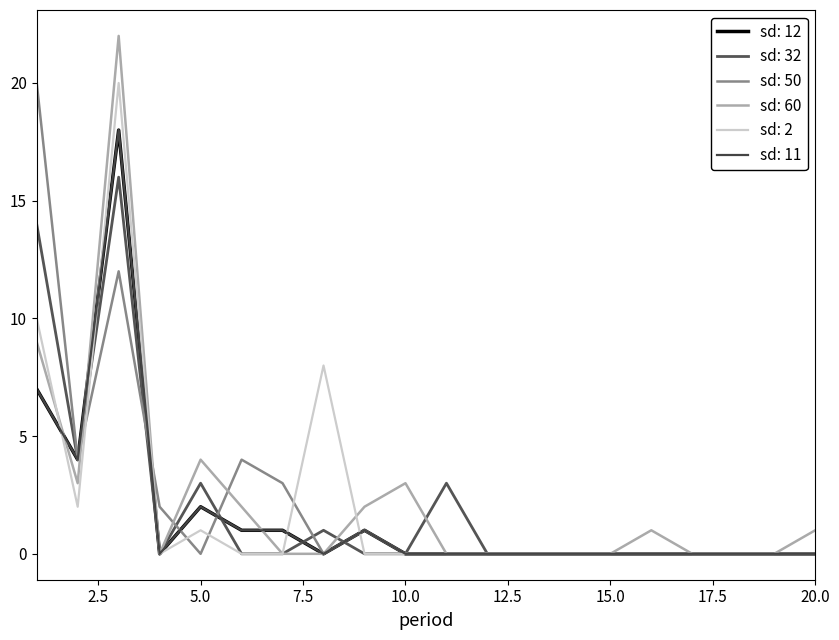

In sd: 60, how many points are higher than both neighbors (excluding endpoints)?

4